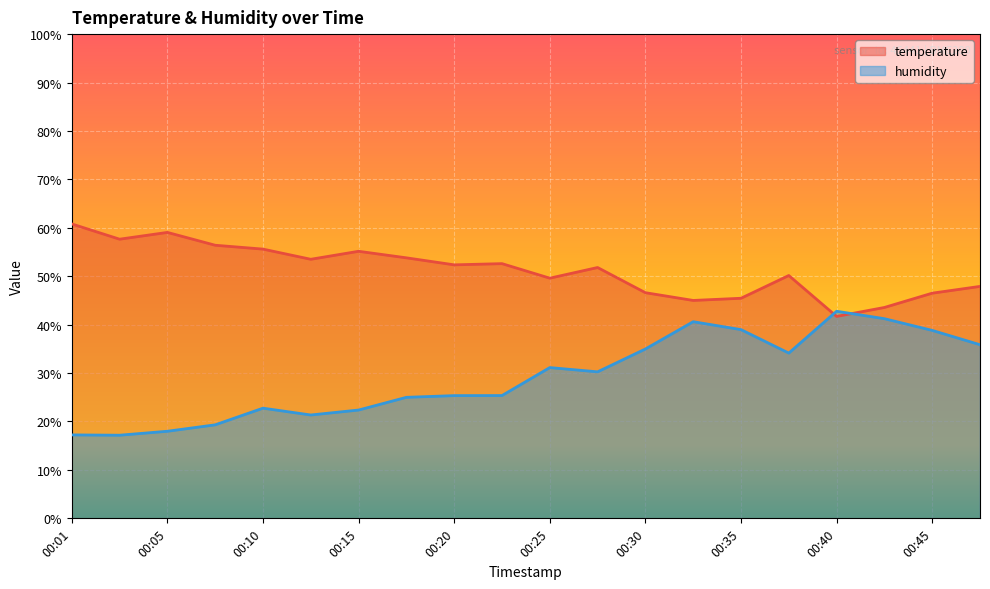

At which category does the chart reach its minimum across all series?

00:03